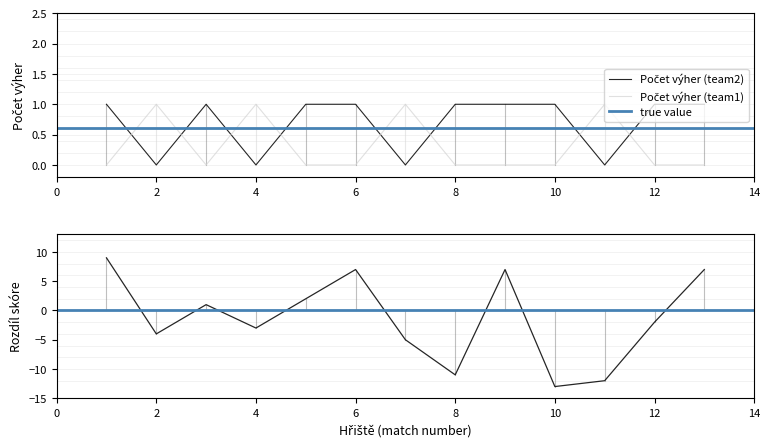

List the series in order of their peak value, highest first.

Rozdíl skóre (team2), Počet výher (team2), Počet výher (team1)